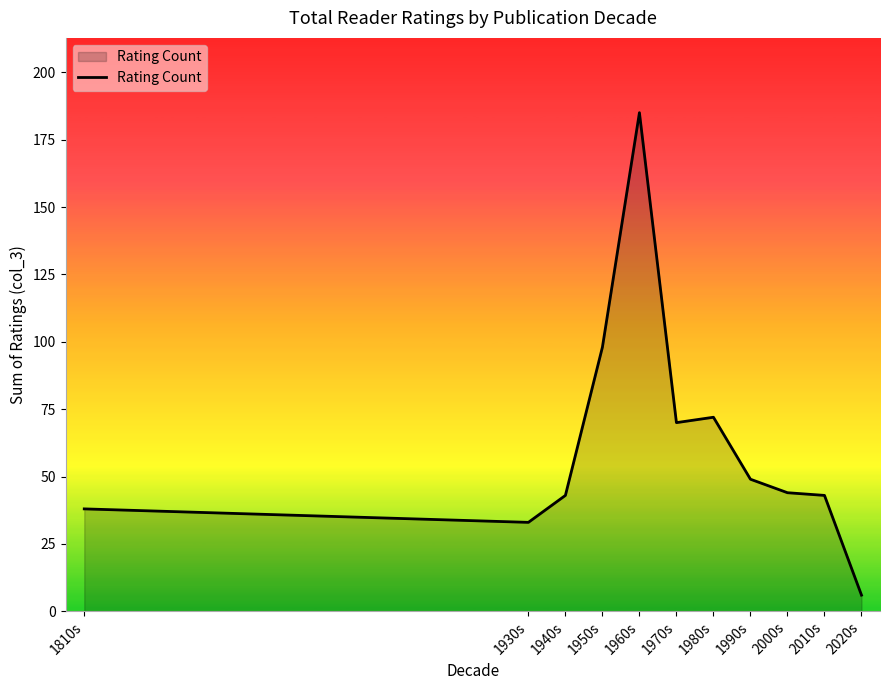

The value at 1810s is 11. True or false?

False